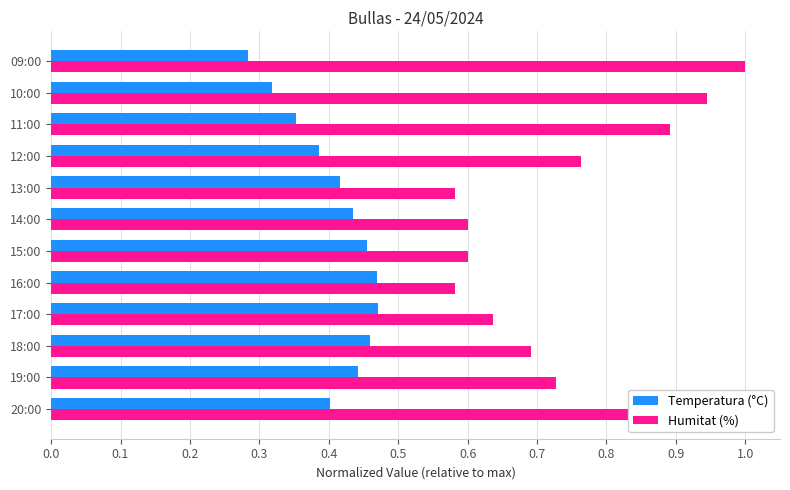

At which label is Temperatura (°C) closest to 0?

09:00